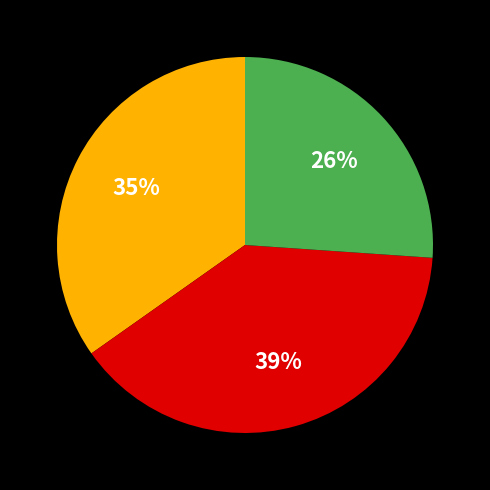

Is there a majority slice in this chart?

No